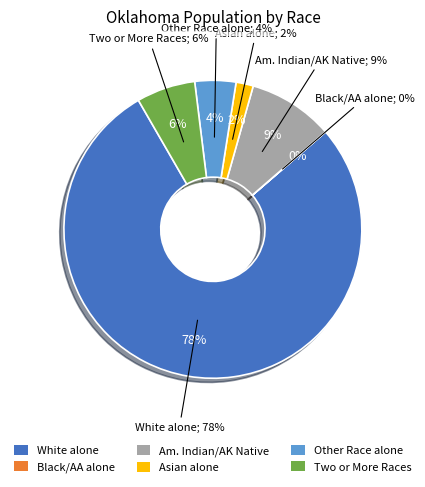

To the nearest percent, what portion does Two or More Races represent?

6%